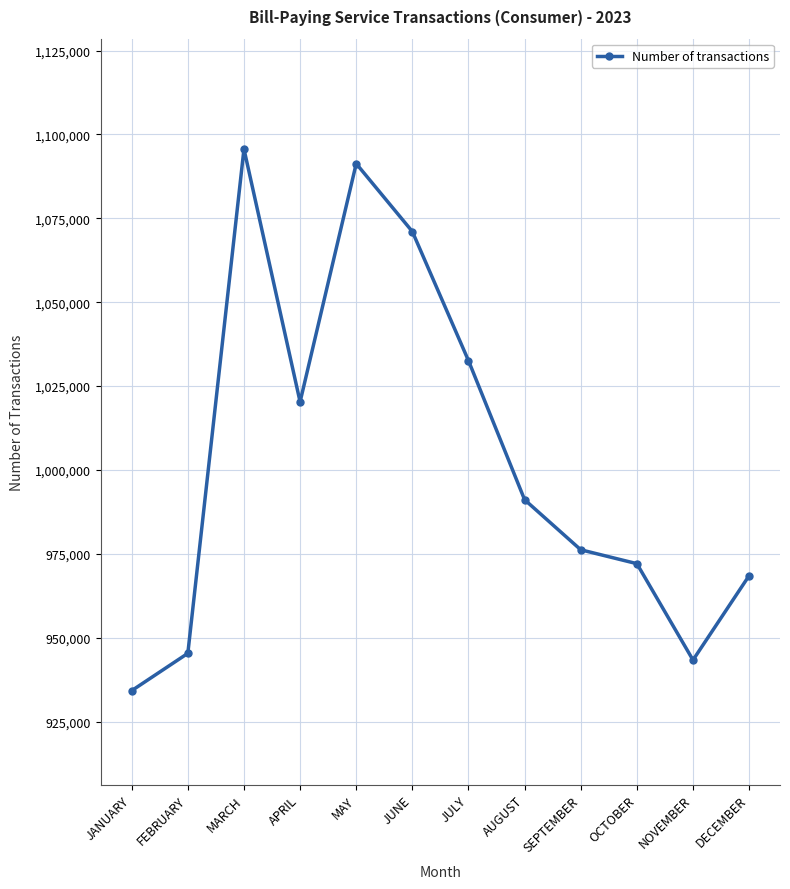

Which label corresponds to the smallest value in the chart?

JANUARY